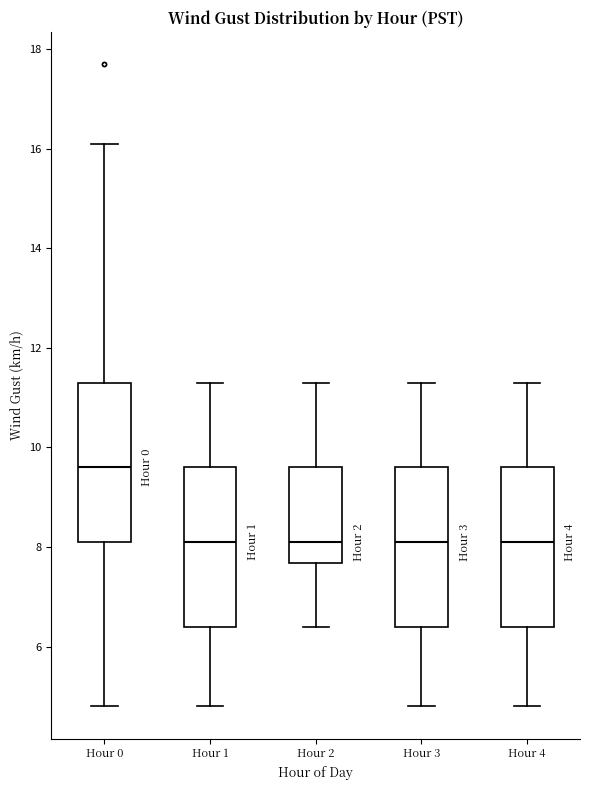

Which box has the highest median line?

Hour 0